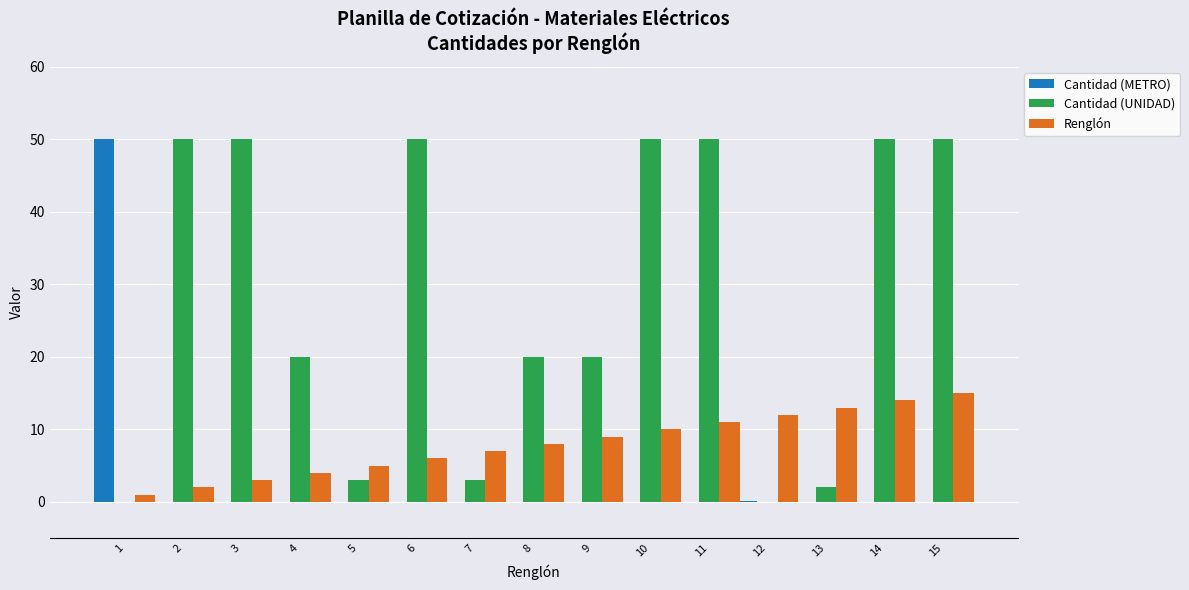

How many groups of bars are there?

15